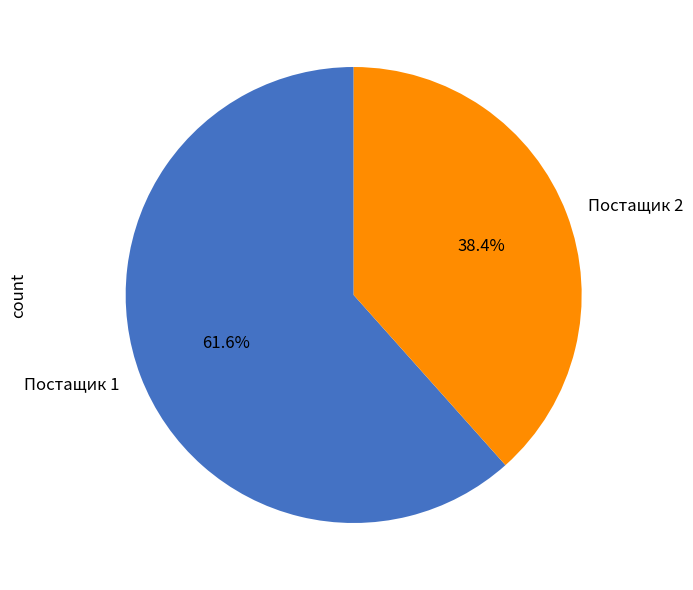

What is the ratio of the value at Постащик 1 to the value at Постащик 2?

1.6